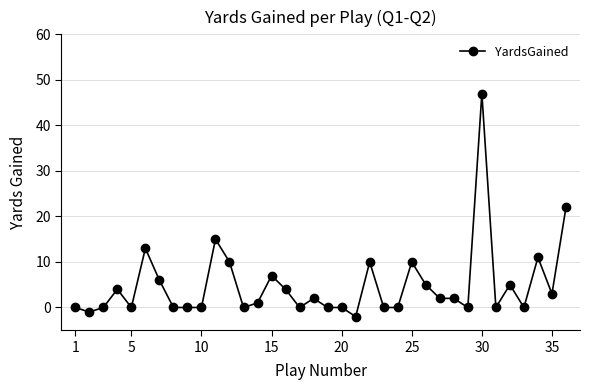

What is the maximum value shown in the chart?

47